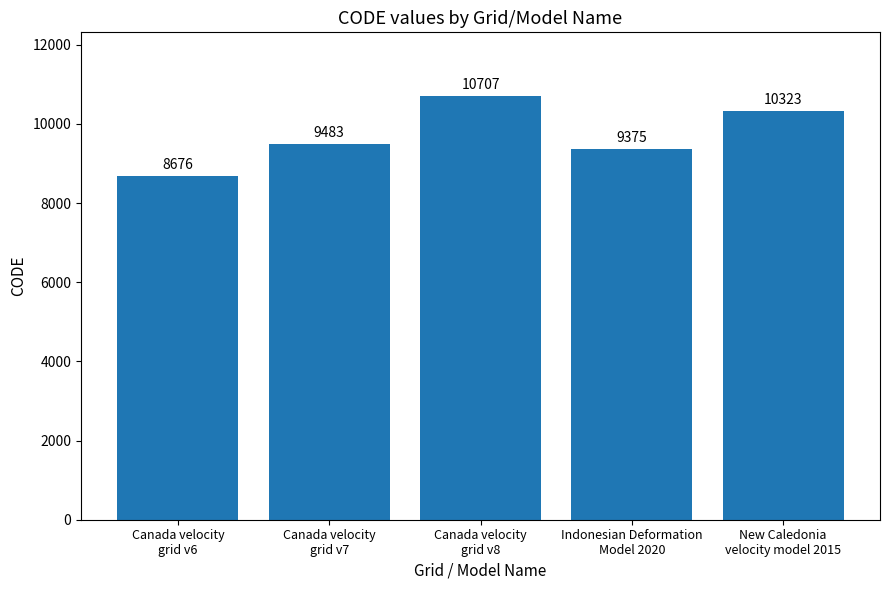

Reading left to right, list all the values displayed in this chart.

8676	9483	10707	9375	10323